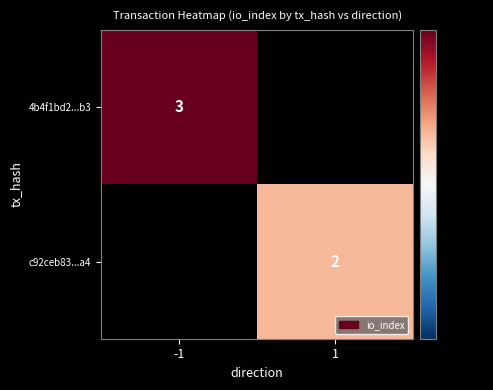

True or false: 4b4f1bd2...b3 has a value of 3 at -1.

True